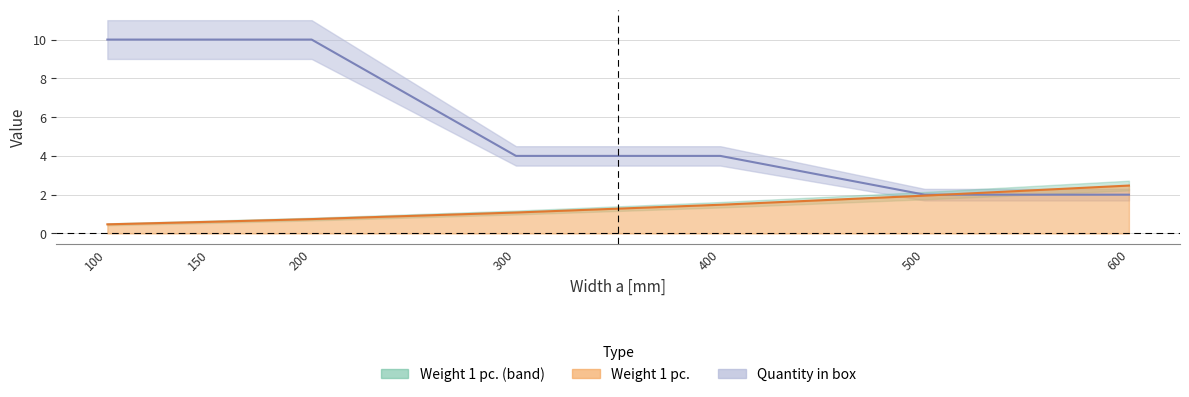

What is the maximum value shown in the chart?

10.0